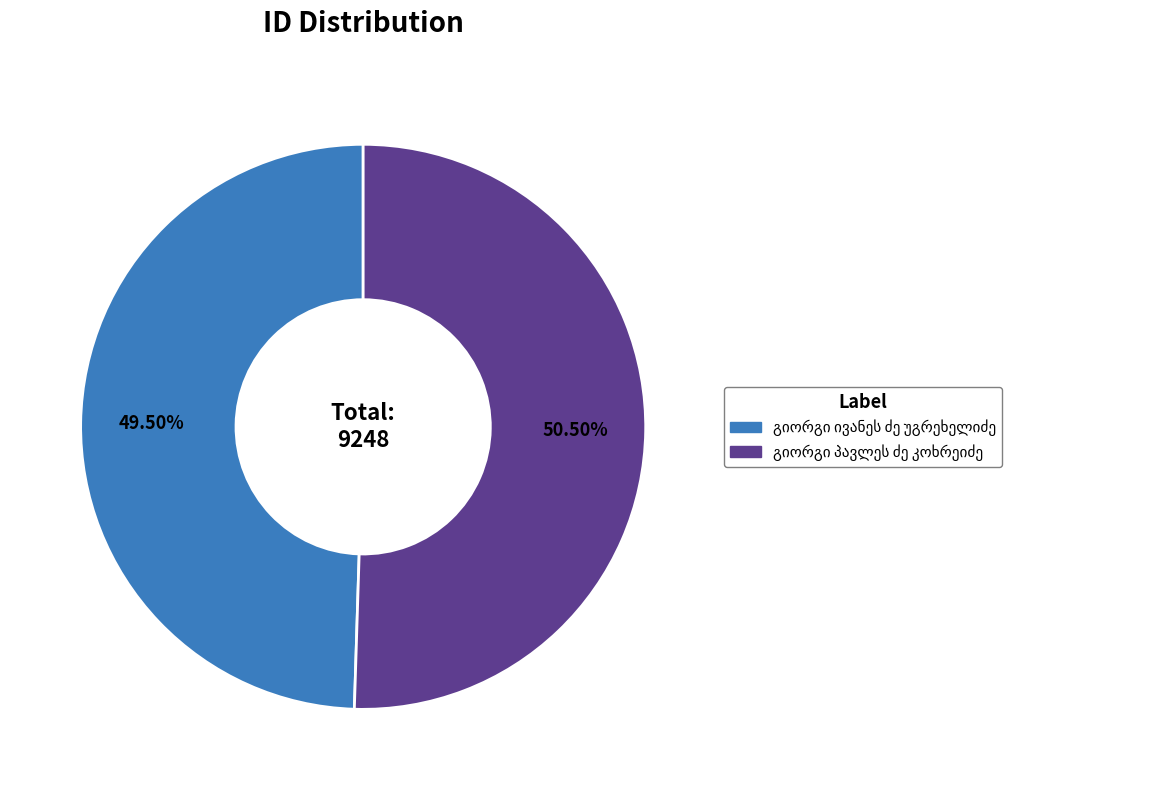

Does any single category account for the majority?

Yes